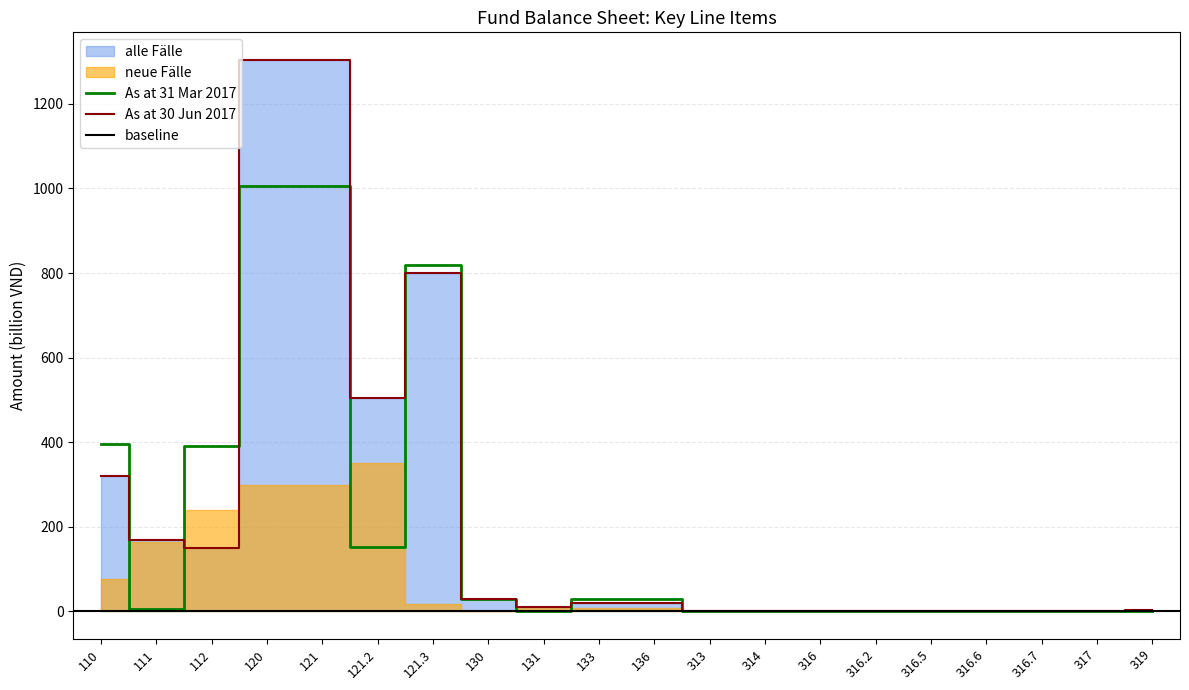

What is the highest value of the As at 30 Jun 2017 series?

1304.0